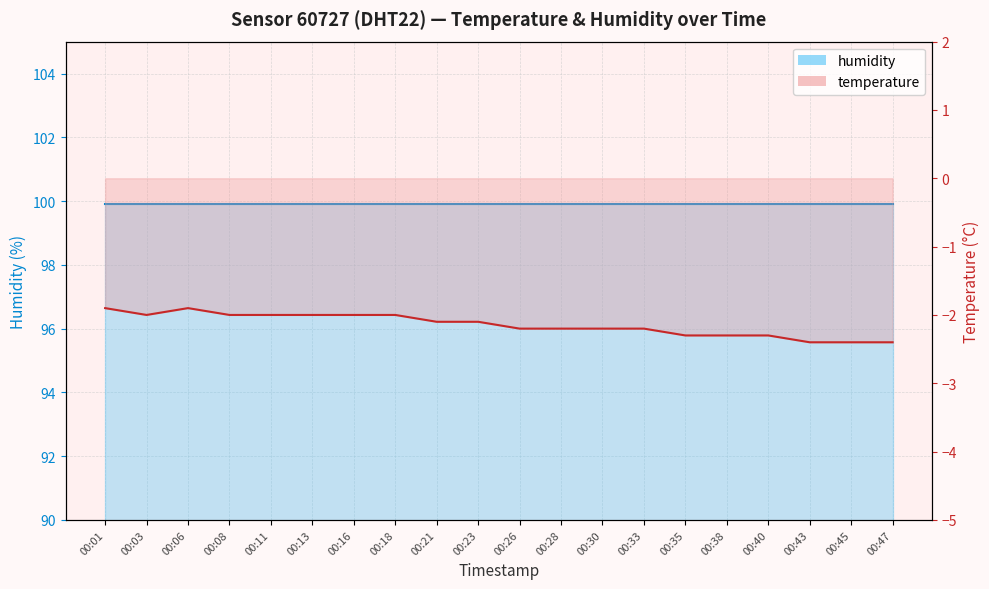

Count the number of values greater than -2.

2